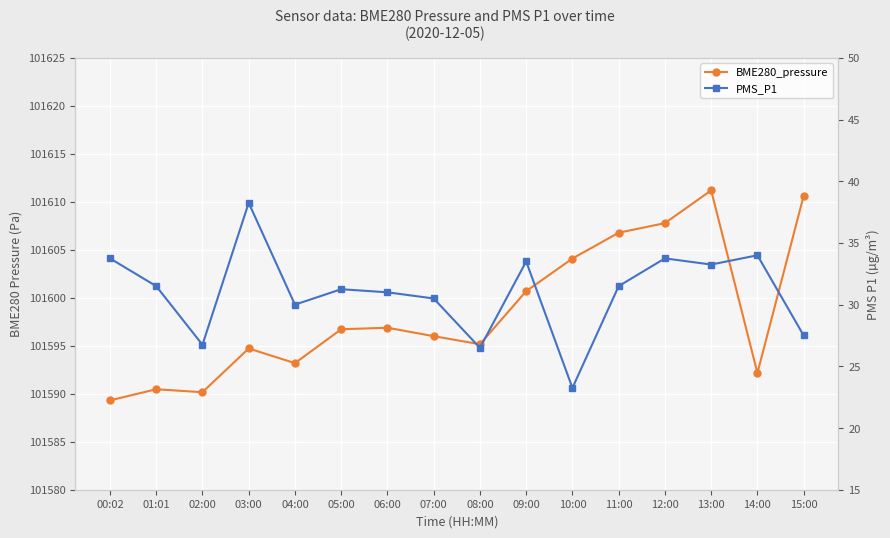

At which label does PMS_P1 reach its minimum?

10:00